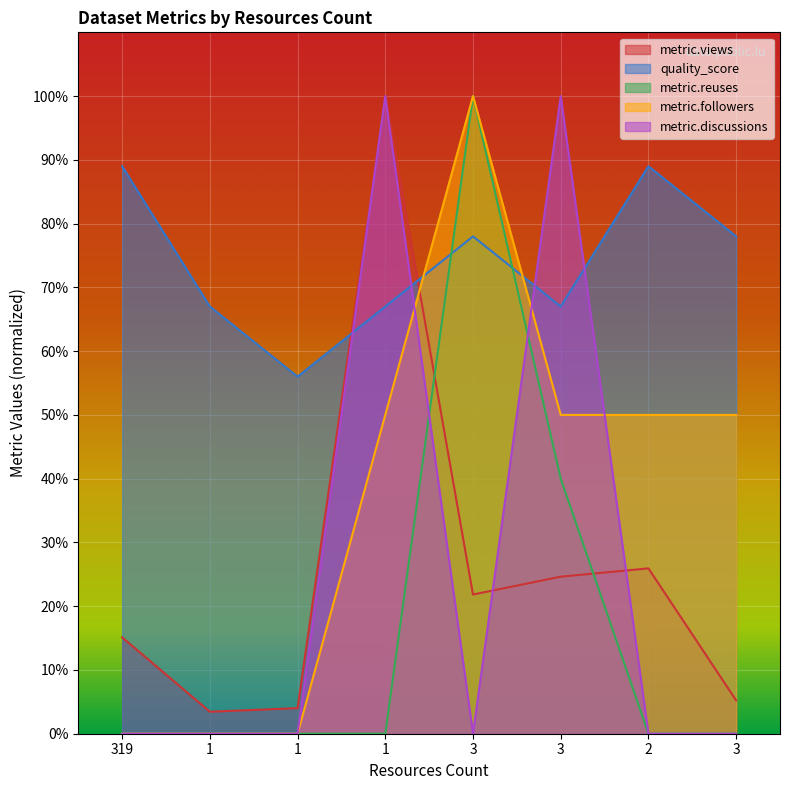

Where does the metric.followers series first go above 50?

3